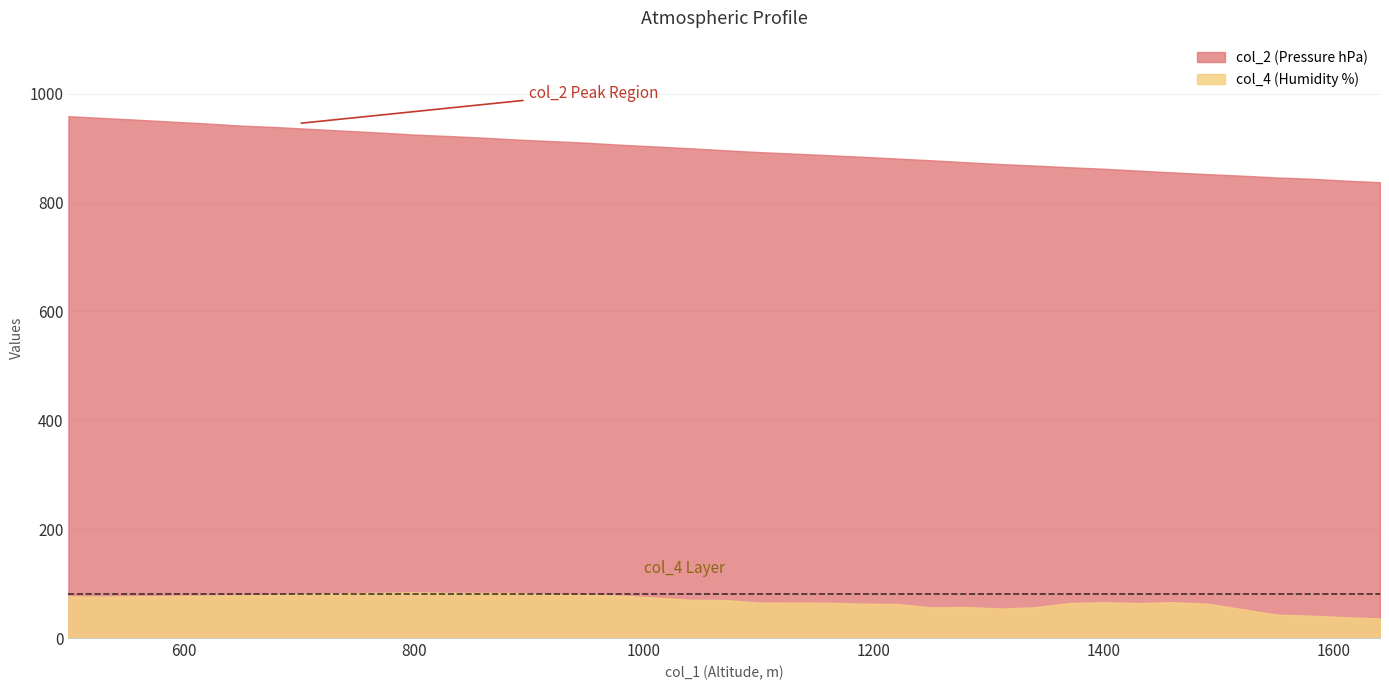

What is the value of the col_4 point at the 28th from the left?

54.2